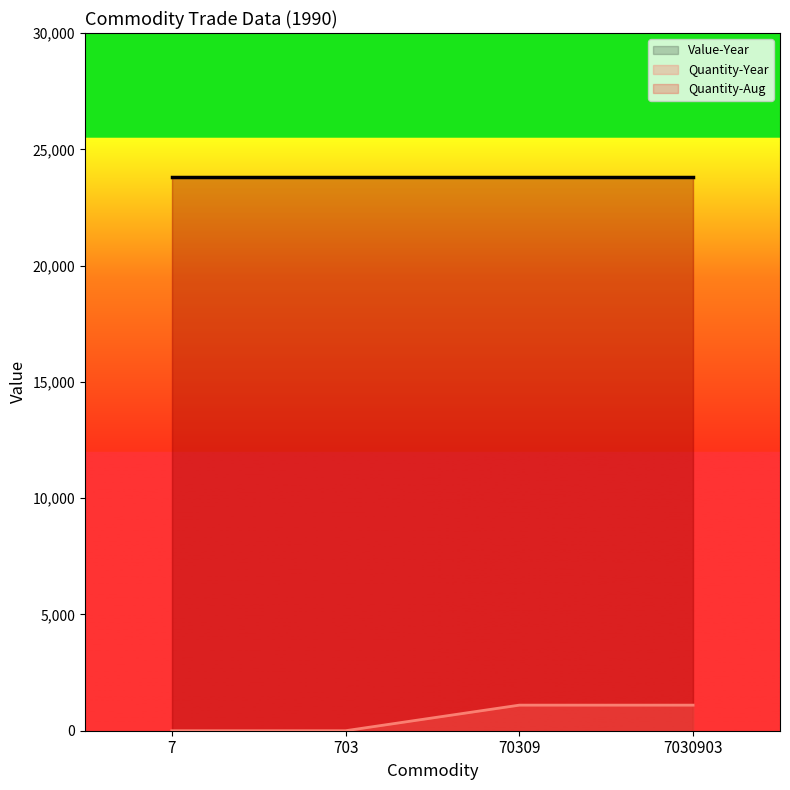

How many data points in Quantity-Year are less than 1100?

2